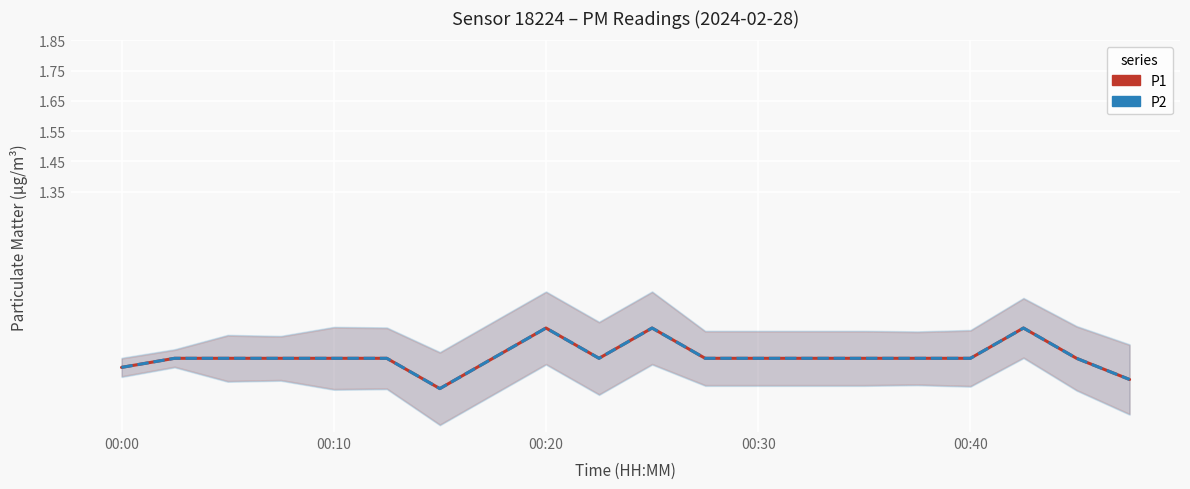

True or false: P2 has more than 2 interior local peaks.

True